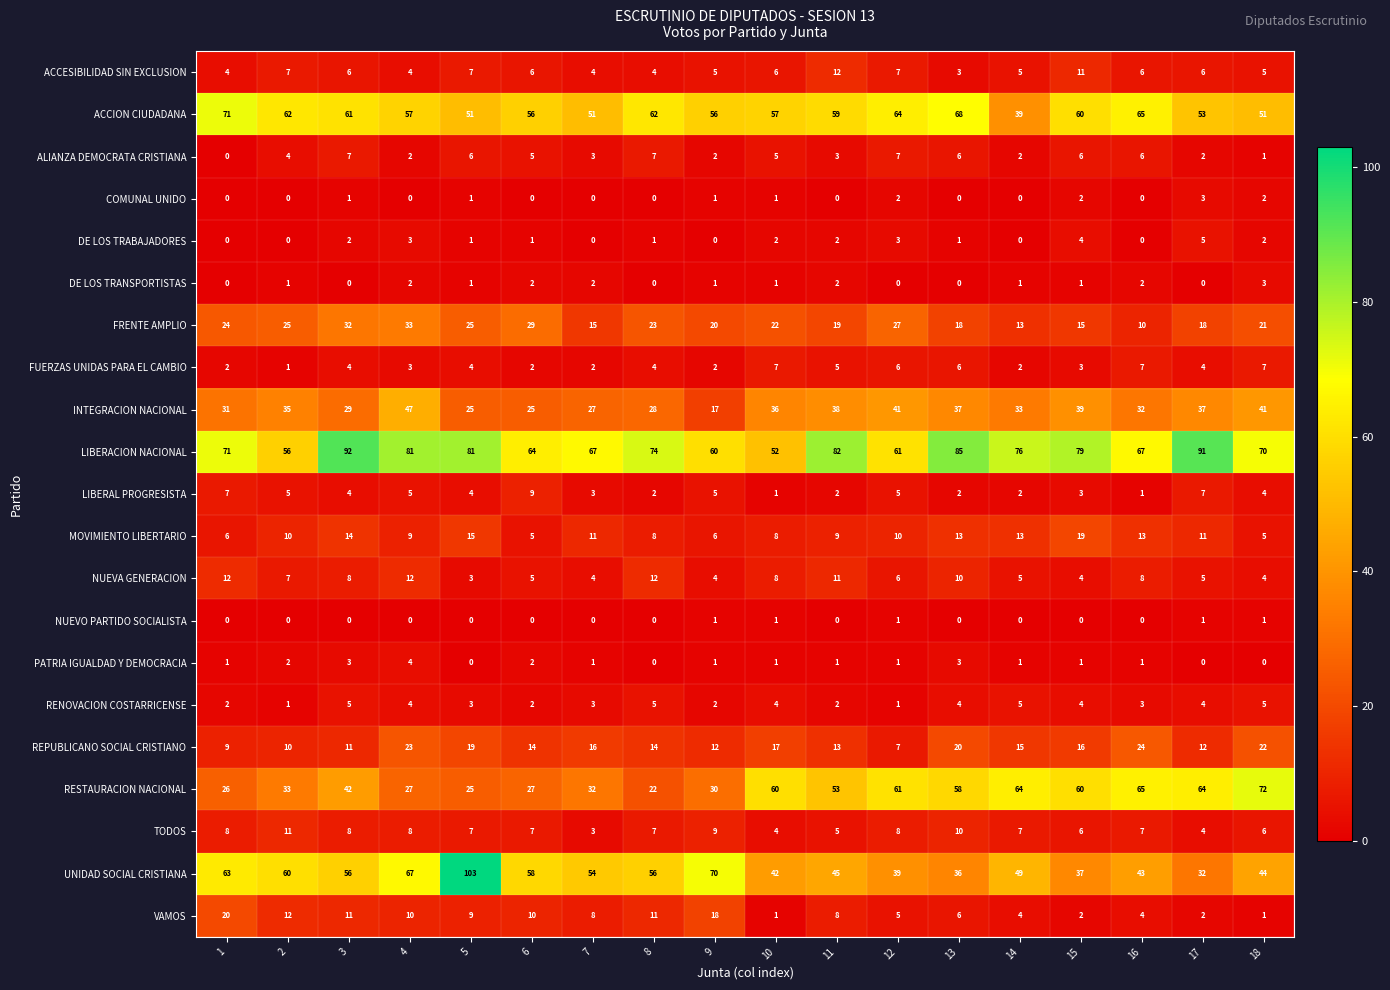

Is it true that INTEGRACION NACIONAL equals 14 at 12?

False